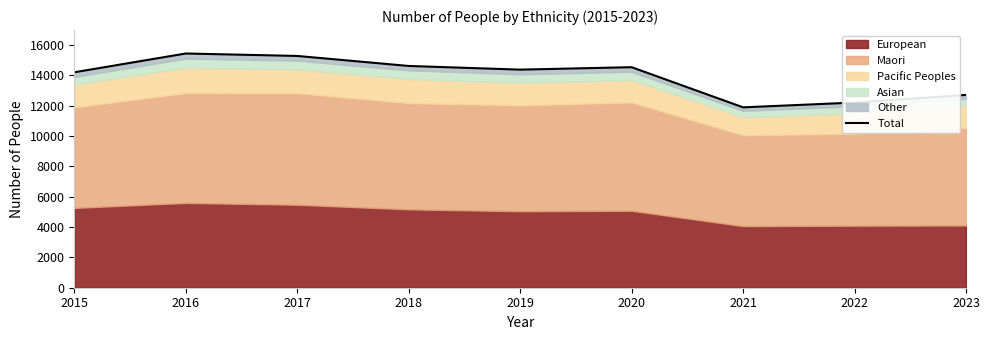

What is the greatest value displayed?

15434